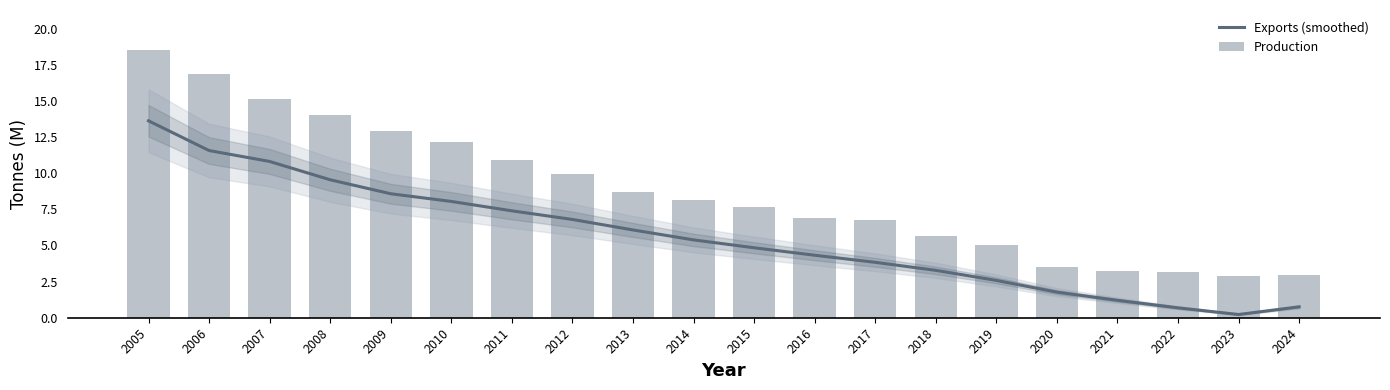

Is it true that Production equals 8.1 at 2014?

True